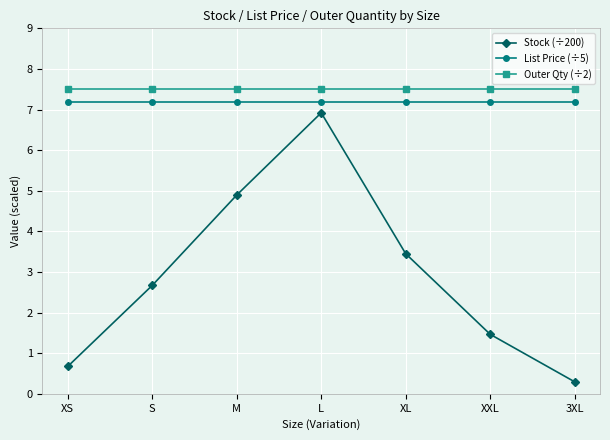

What is the difference between the highest and lowest values at S?

4.8